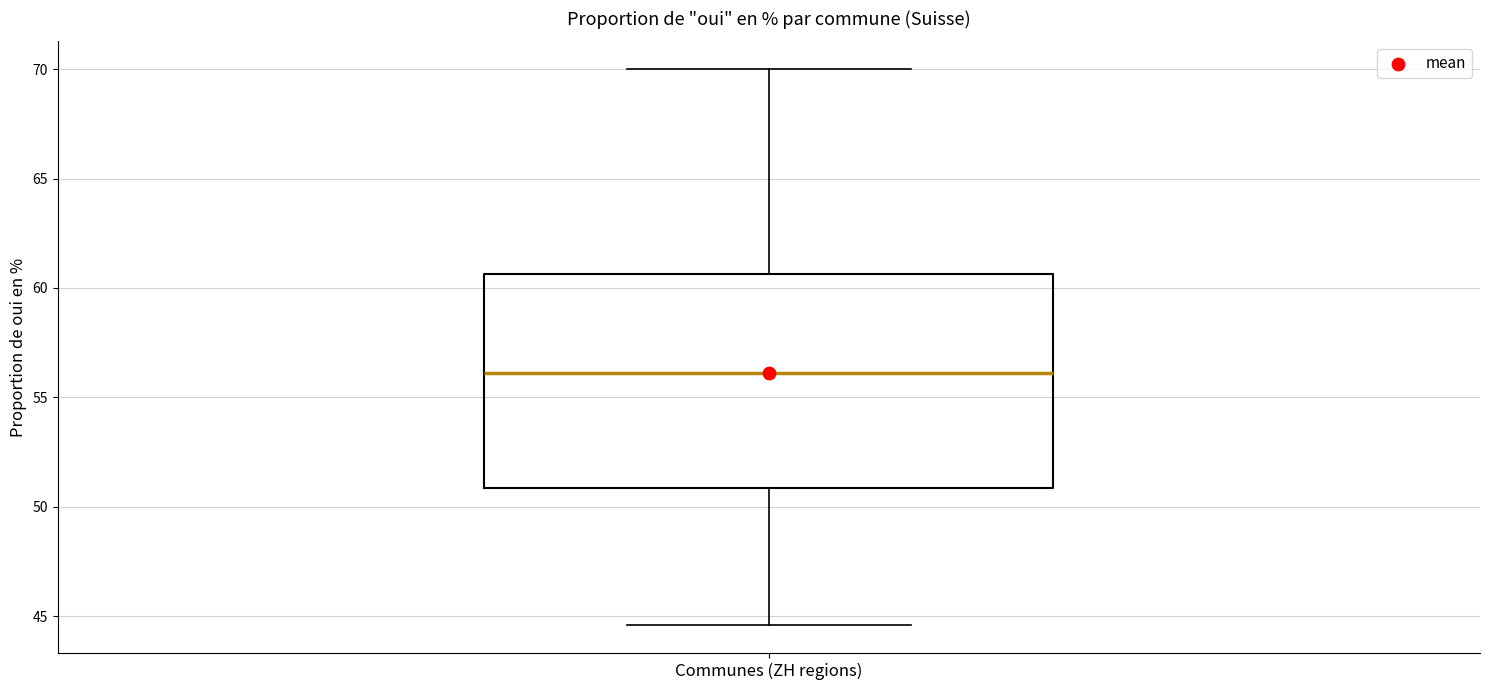

Read this box plot against the y-axis: the position of the median line, the range covered by the box, and the ends of both whiskers. The values are not printed on the chart, so give them approximately, as read against the axis.

median 56.0, box 51.0 to 60.5, whiskers 44.5 to 70.0